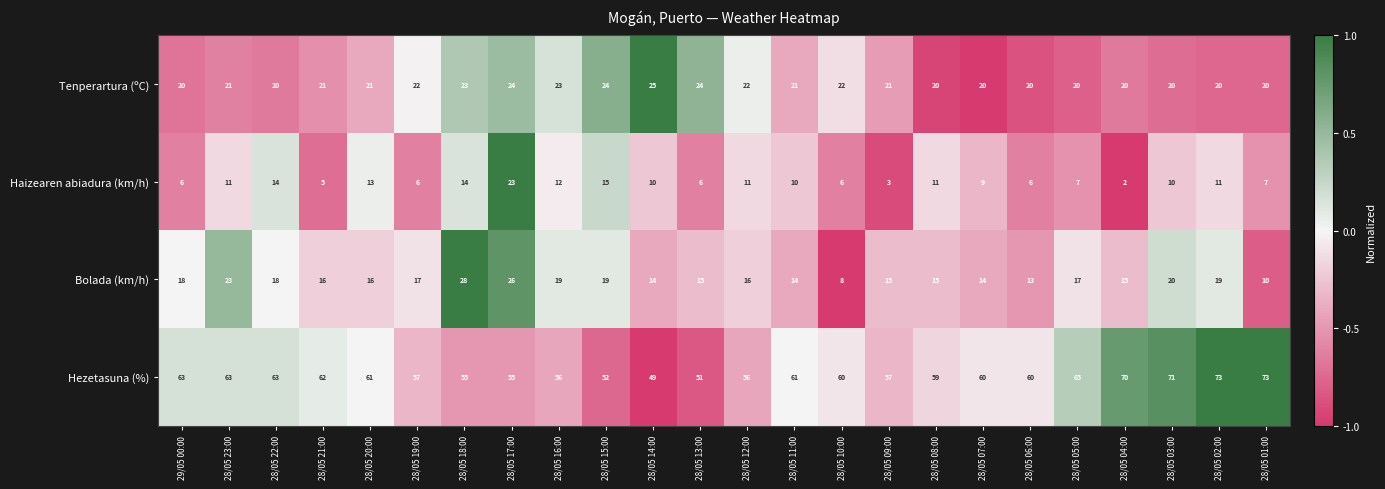

At which label does Haizearen abiadura (km/h) reach its peak?

28/05 17:00